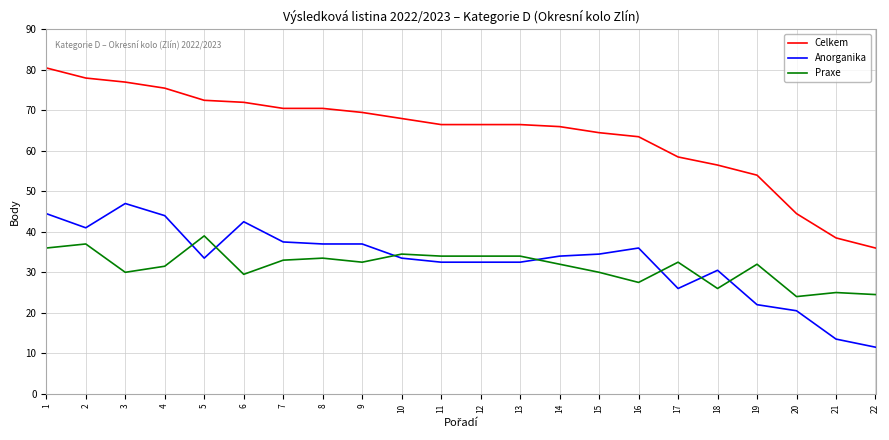

Reading right to left, what are all the values shown in this chart?

Celkem: 36.0	38.5	44.5	54.0	56.5	58.5	63.5	64.5	66.0	66.5	66.5	66.5	68.0	69.5	70.5	70.5	72.0	72.5	75.5	77.0	78.0	80.5
Anorganika: 11.5	13.5	20.5	22.0	30.5	26.0	36.0	34.5	34.0	32.5	32.5	32.5	33.5	37.0	37.0	37.5	42.5	33.5	44.0	47.0	41.0	44.5
Praxe: 24.5	25.0	24.0	32.0	26.0	32.5	27.5	30.0	32.0	34.0	34.0	34.0	34.5	32.5	33.5	33.0	29.5	39.0	31.5	30.0	37.0	36.0